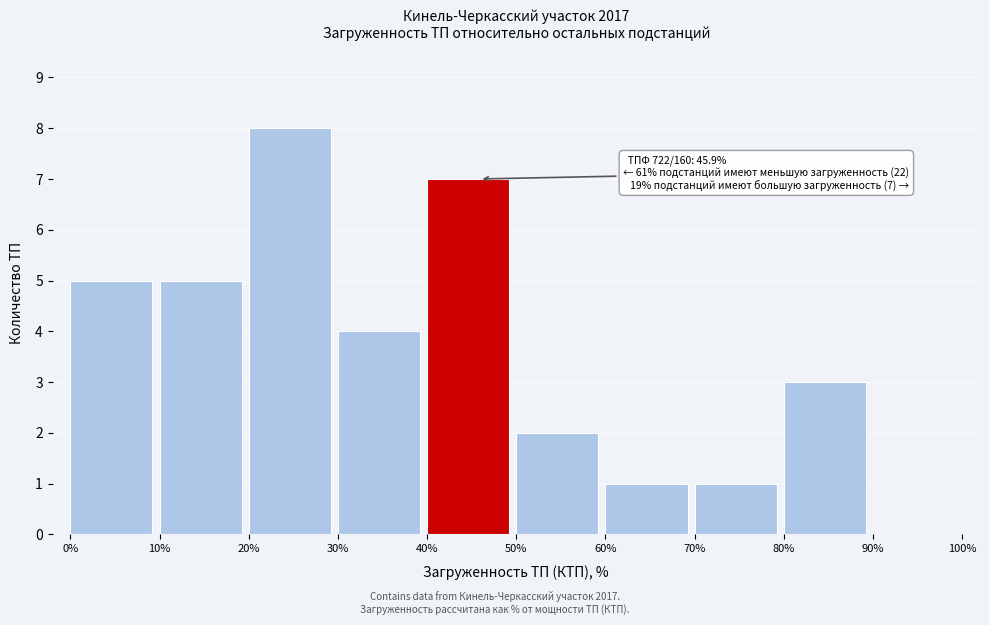

Which range on the x-axis has the tallest bar?

20% to 30%